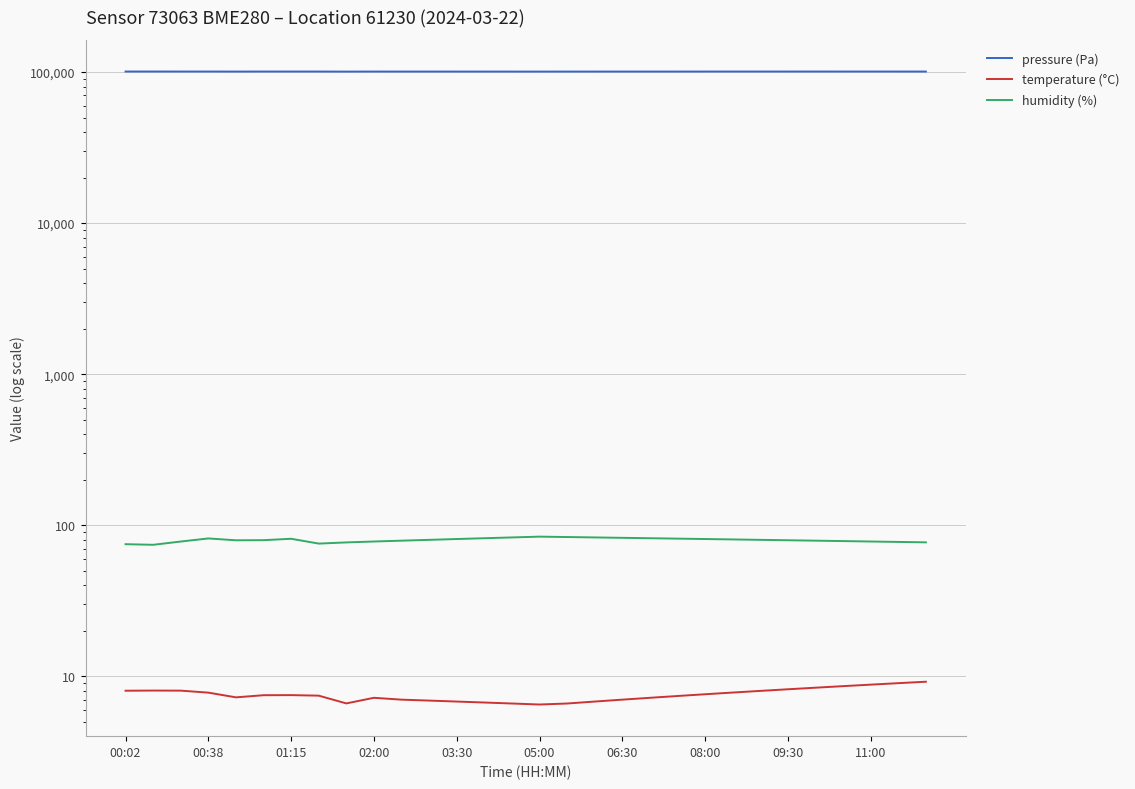

Where does the pressure (Pa) series first go above 100810?

00:02